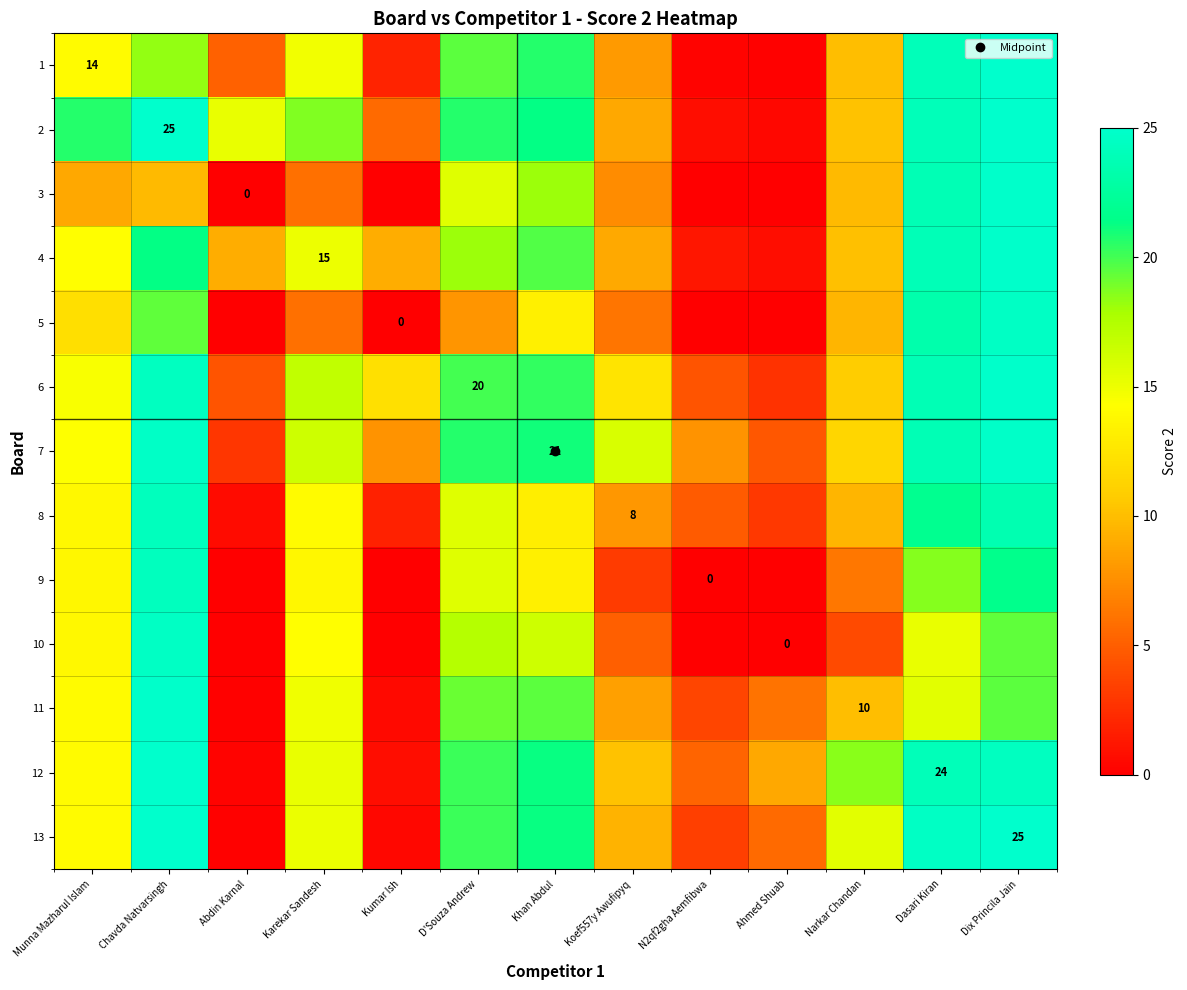

Is it true that 6 equals 8.0 at N2qf2gha Aemfibwa?

False